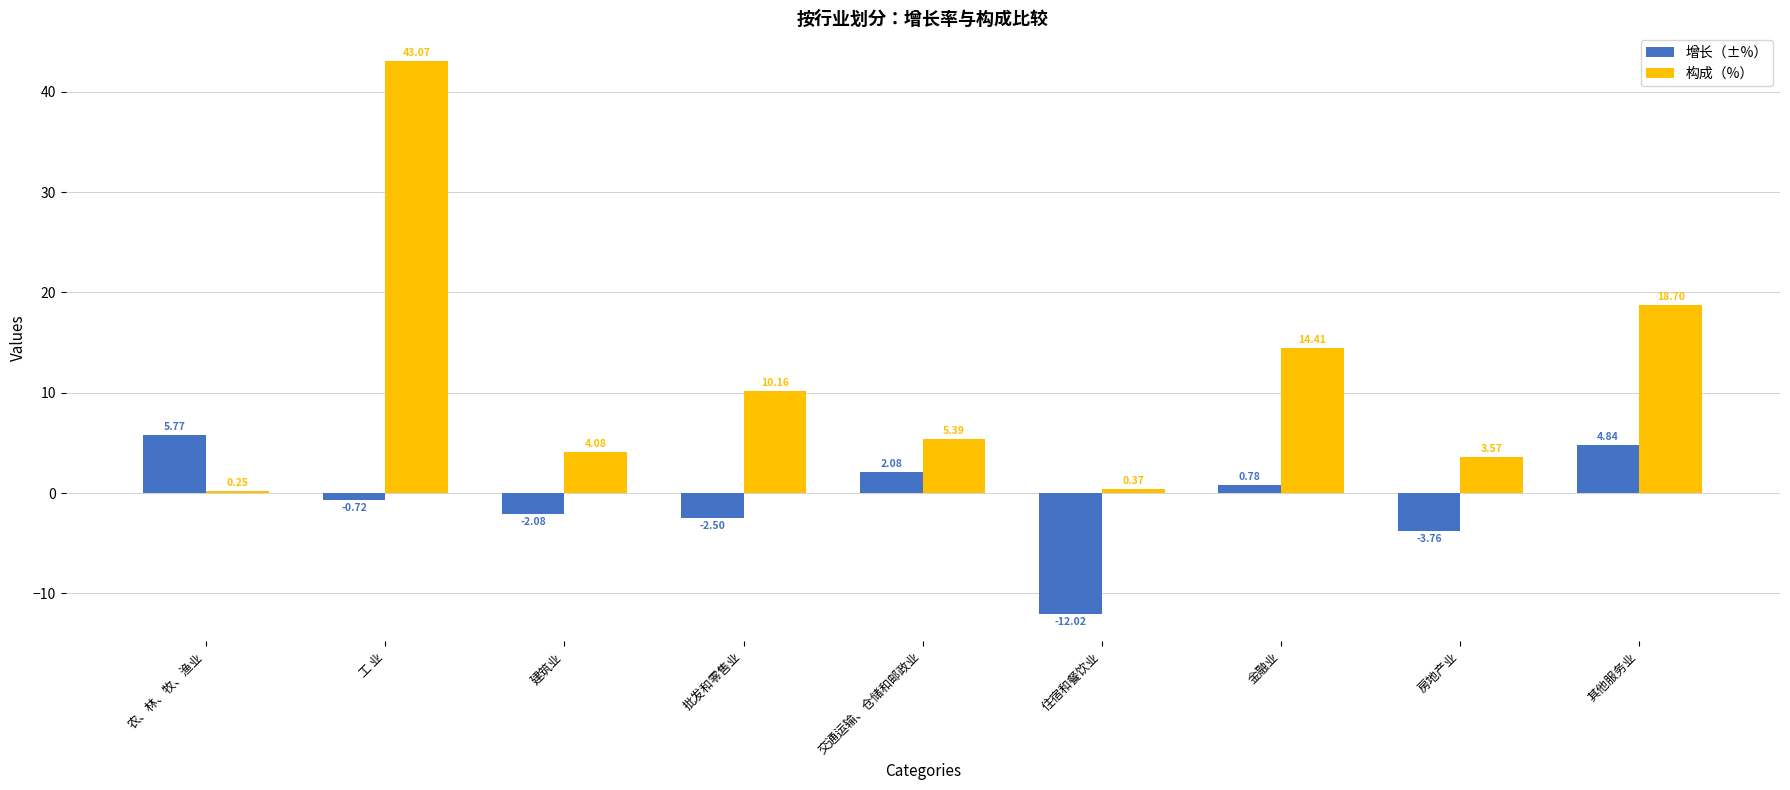

List the labels in order of 增长（±%） value, largest first.

农、林、牧、渔业, 其他服务业, 交通运输、仓储和邮政业, 金融业, 工 业, 建筑业, 批发和零售业, 房地产业, 住宿和餐饮业